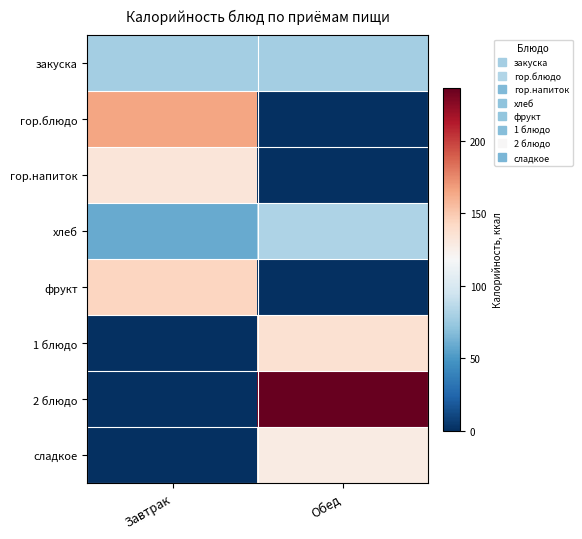

How many categories are shown in the chart?

2